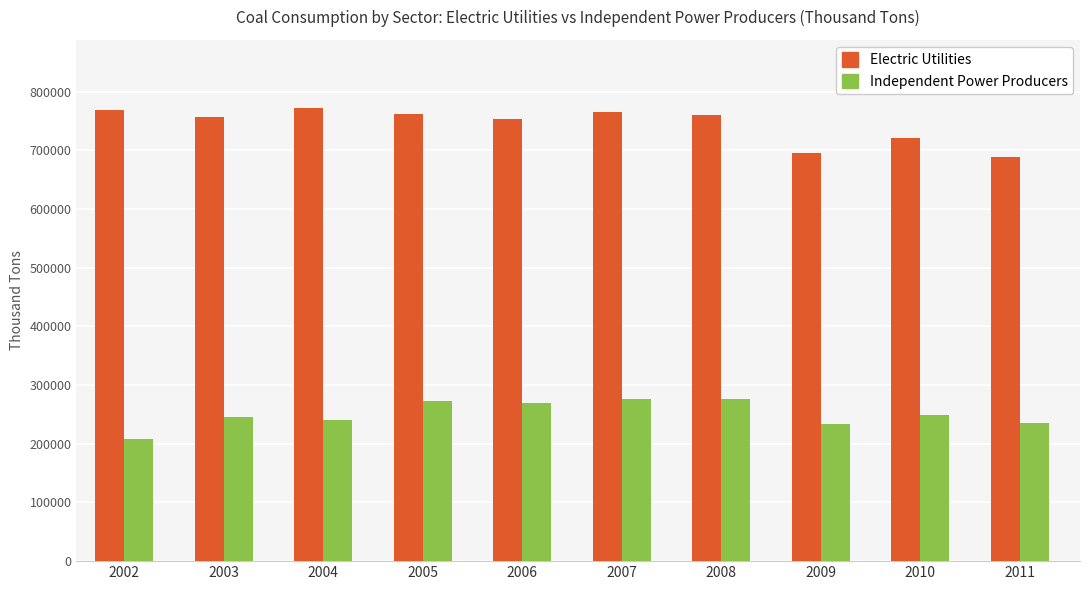

Rank the series at 2008 from lowest to highest value.

Independent Power Producers, Electric Utilities